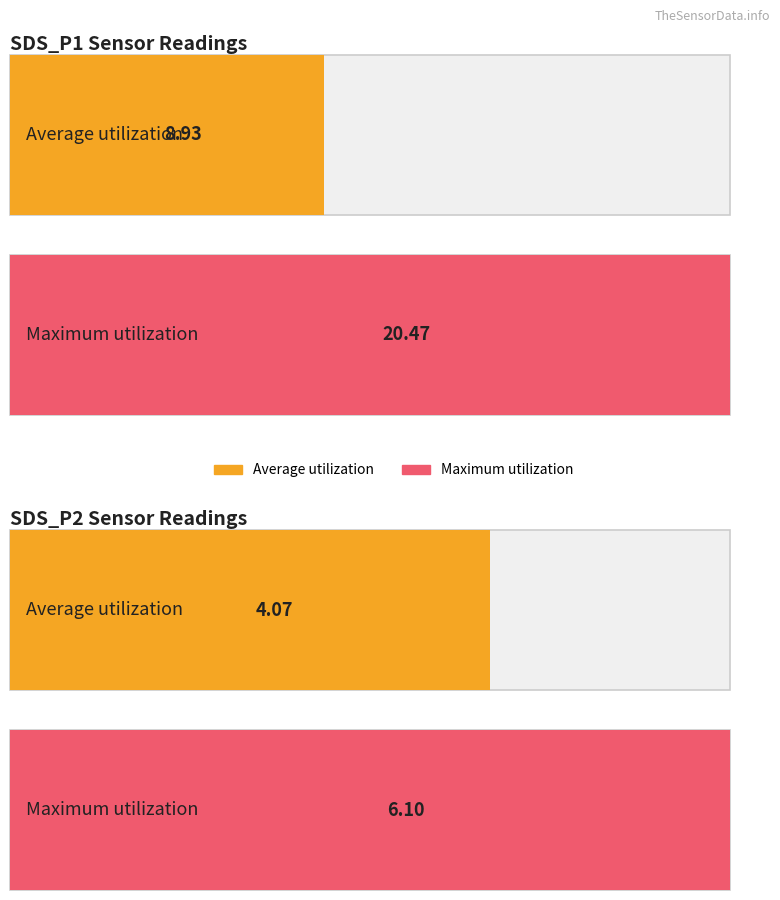

What is the sum of all Average utilization values?

13.0